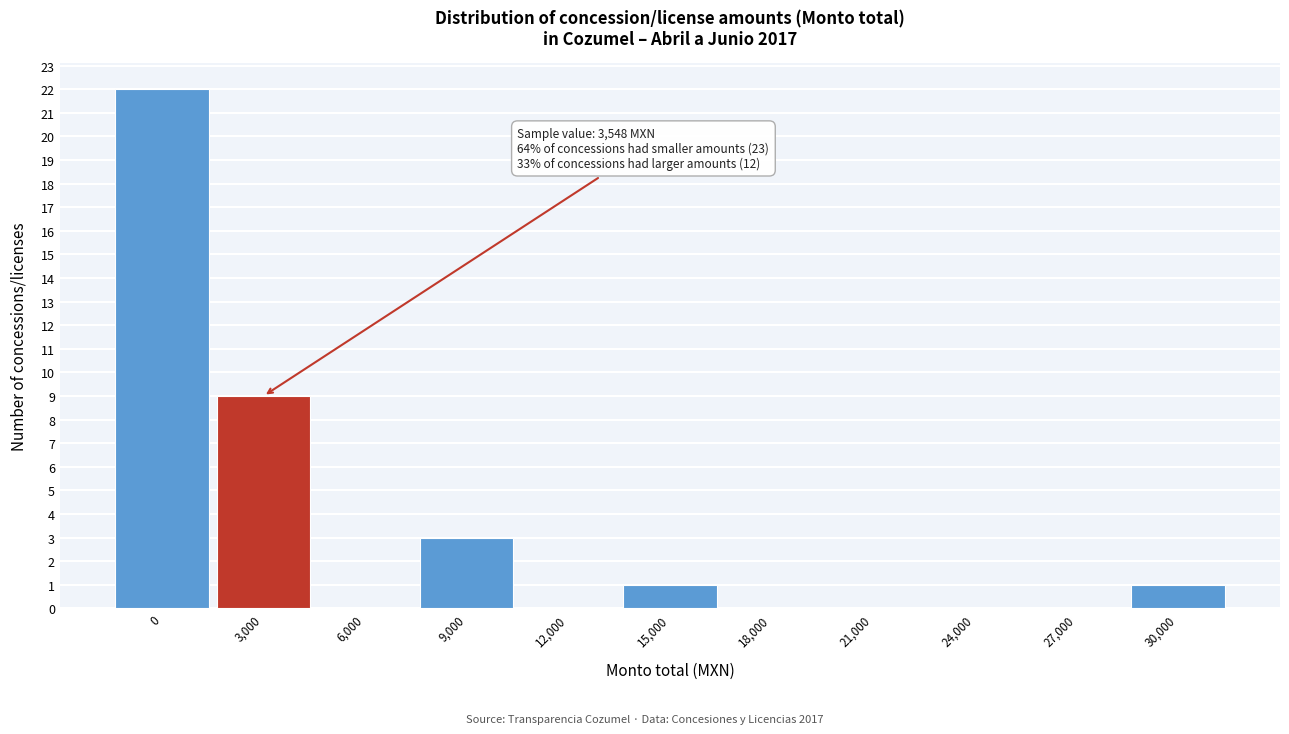

Reading left to right, transcribe all the data shown in this chart.

0=22	3,000=9	6,000=0	9,000=3	12,000=0	15,000=1	18,000=0	21,000=0	24,000=0	27,000=0	30,000=1